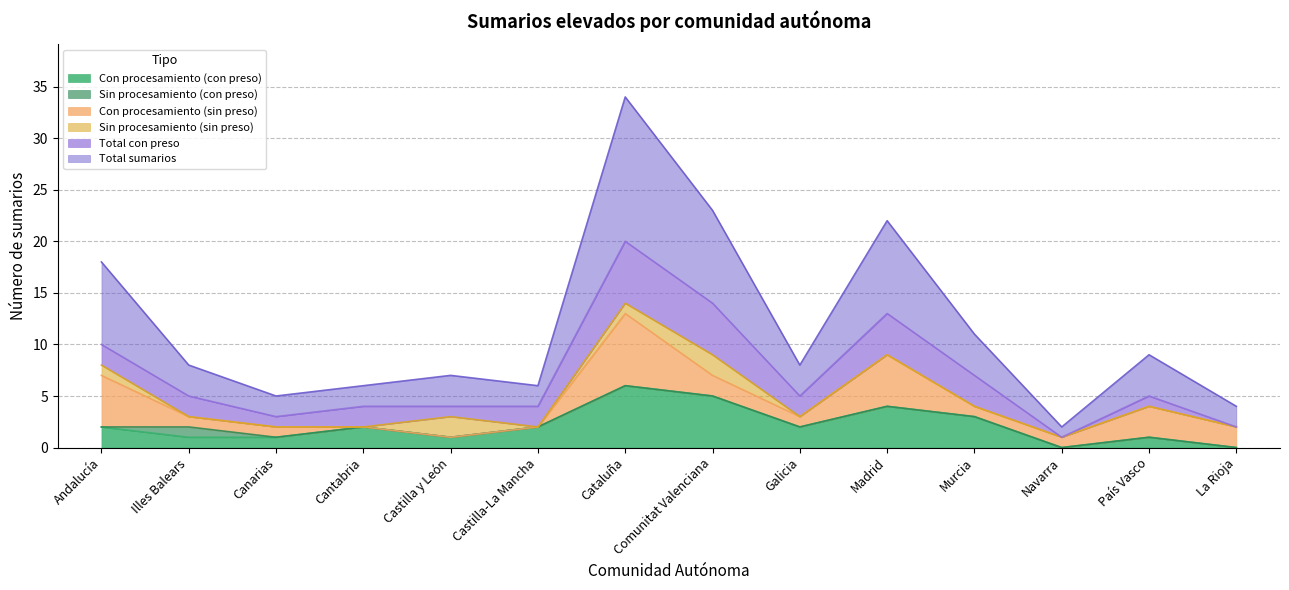

Which category has the highest value in the Con procesamiento (con preso) series?

Cataluña